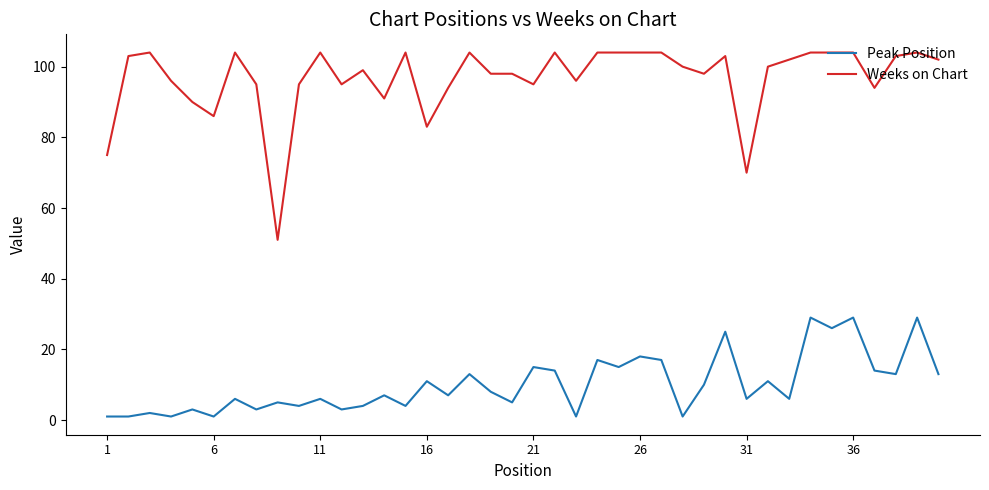

What is the smallest value displayed?

1